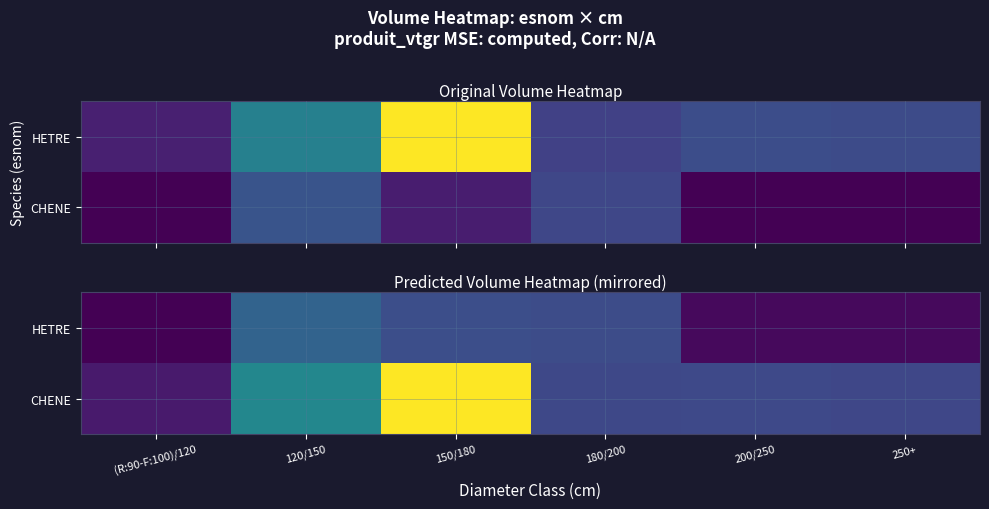

What is the total value across all series at 120/150?

11.7